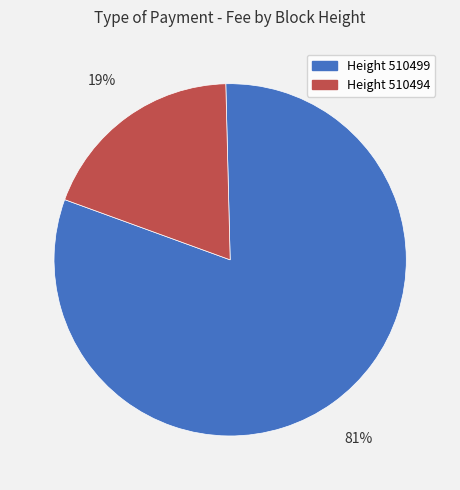

Count the number of slices in the pie.

2